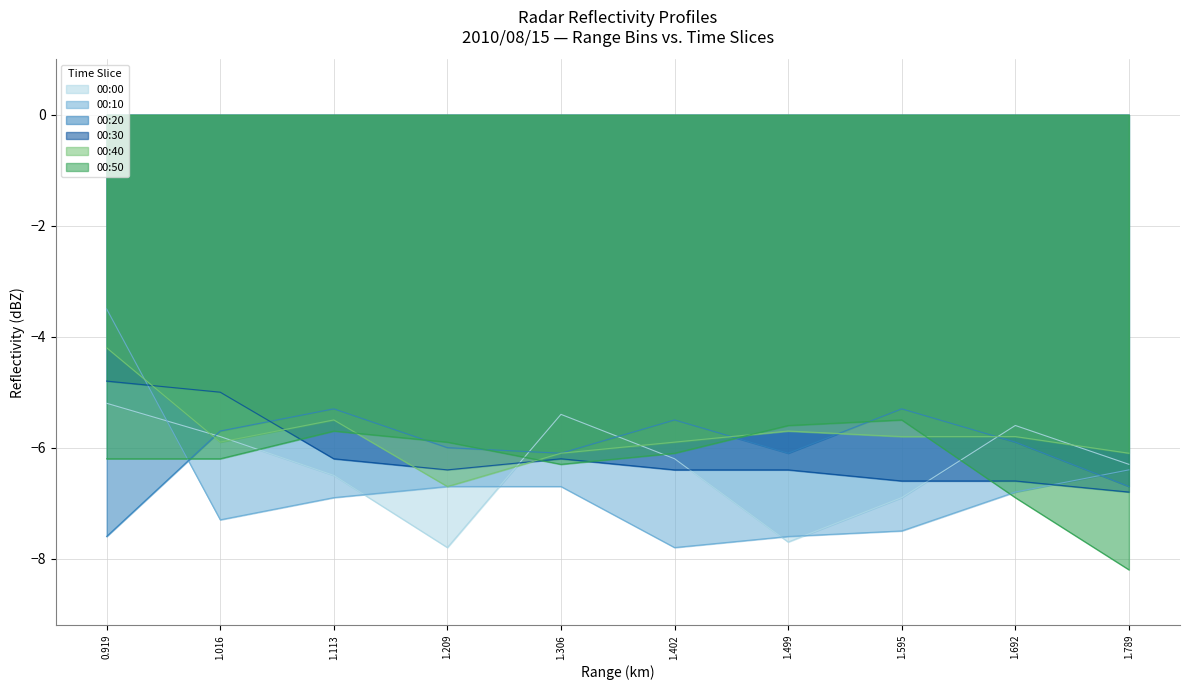

How many lines are shown in the chart?

6